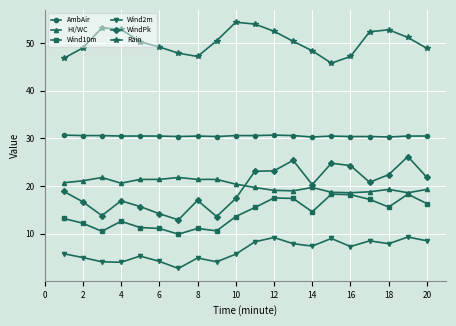

Which series has the largest total across all categories?

Rain